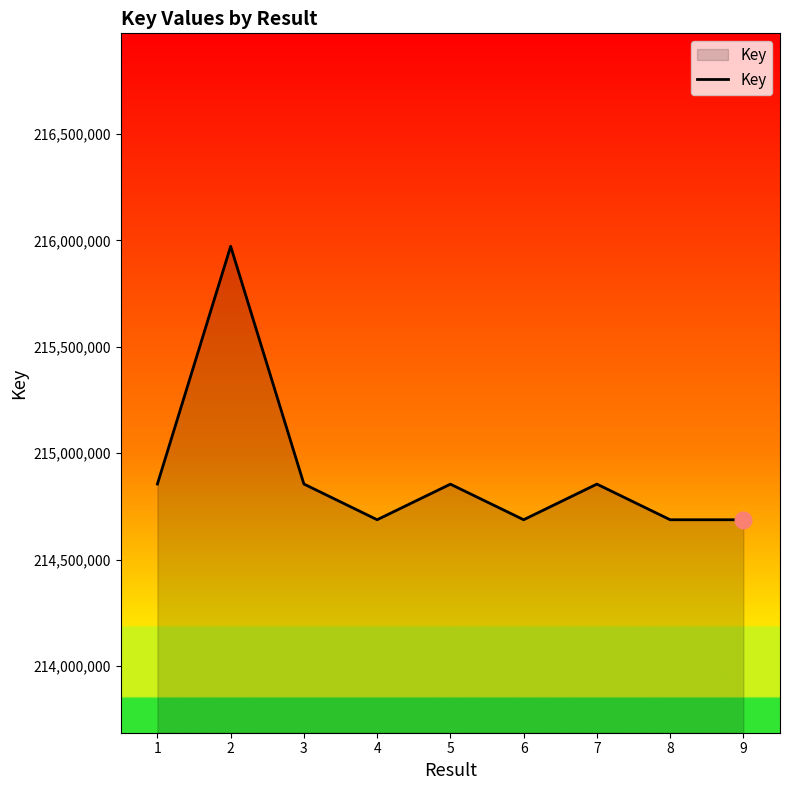

What is the greatest value displayed?

215971919